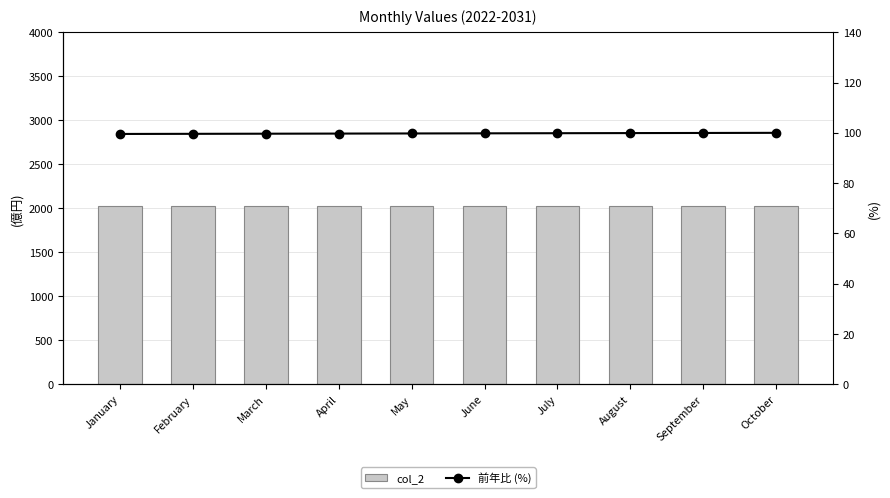

What is the value of the col_2 bar at the 4th from the left?

2025.0